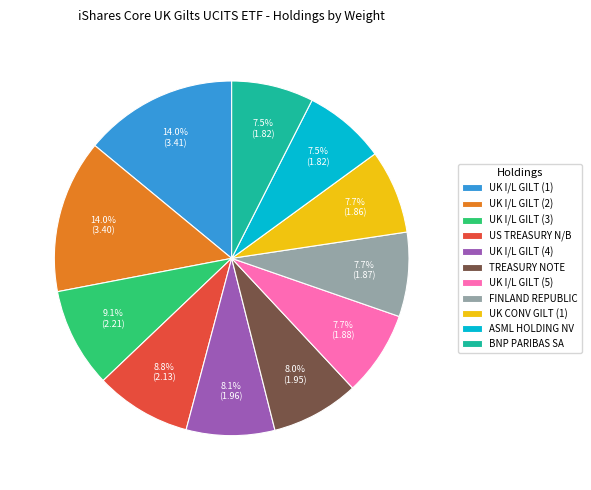

How many slices are in this pie chart?

11